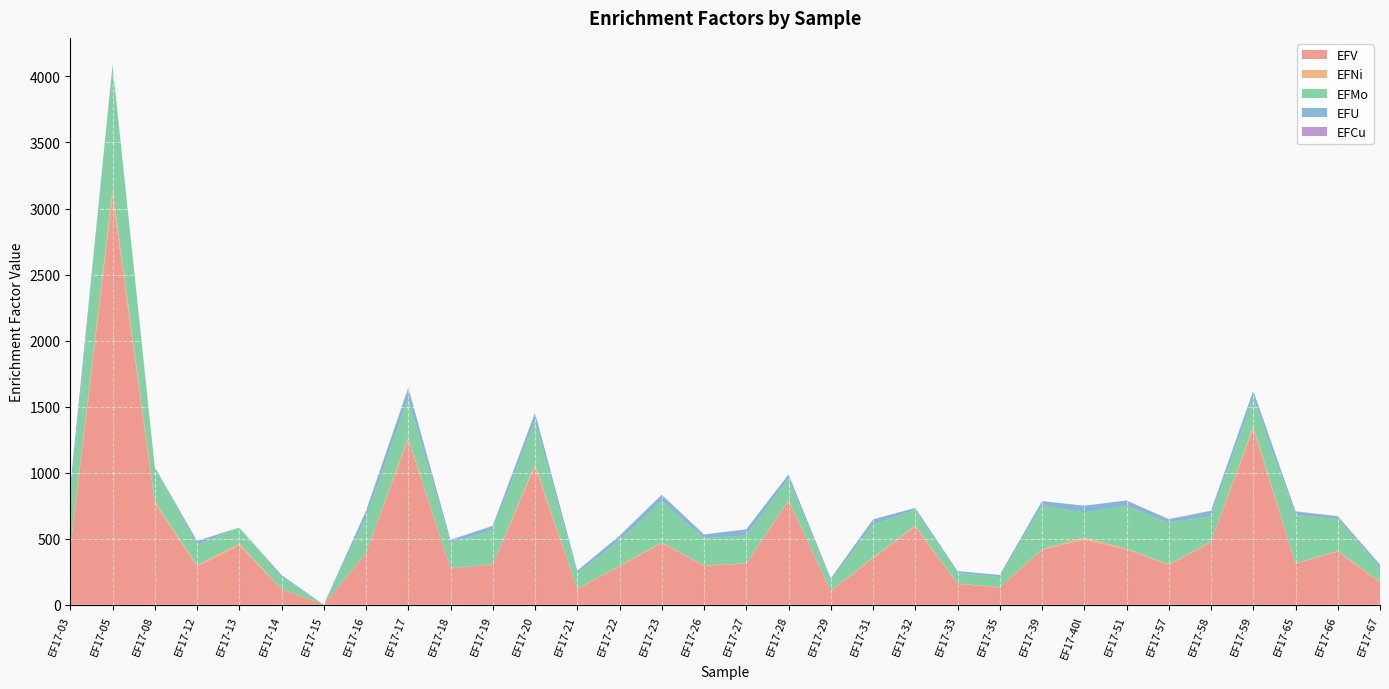

Reading left to right, extract all data points from this chart.

EFV: EF17-03=418.9	EF17-05=3093.8	EF17-08=768.9	EF17-12=289.5	EF17-13=447.2	EF17-14=117.4	EF17-15=0.0	EF17-16=390.1	EF17-17=1252.2	EF17-18=274.5	EF17-19=304.5	EF17-20=1046.3	EF17-21=118.3	EF17-22=290.4	EF17-23=466.5	EF17-26=295.3	EF17-27=310.5	EF17-28=786.1	EF17-29=104.2	EF17-31=350.4	EF17-32=592.5	EF17-33=158.2	EF17-35=128.5	EF17-39=416.1	EF17-40l=491.5	EF17-51=419.1	EF17-57=300.3	EF17-58=473.4	EF17-59=1332.5	EF17-65=309.8	EF17-66=402.3	EF17-67=170.5
EFNi: EF17-03=10.0	EF17-05=53.4	EF17-08=12.3	EF17-12=9.6	EF17-13=16.0	EF17-14=2.4	EF17-15=0.0	EF17-16=2.6	EF17-17=13.9	EF17-18=1.8	EF17-19=2.0	EF17-20=17.7	EF17-21=2.1	EF17-22=4.6	EF17-23=5.0	EF17-26=2.9	EF17-27=2.6	EF17-28=6.0	EF17-29=1.9	EF17-31=6.8	EF17-32=7.0	EF17-33=3.6	EF17-35=1.8	EF17-39=4.7	EF17-40l=16.8	EF17-51=6.4	EF17-57=4.8	EF17-58=4.7	EF17-59=17.3	EF17-65=3.8	EF17-66=4.1	EF17-67=6.0
EFMo: EF17-03=389.8	EF17-05=940.3	EF17-08=260.9	EF17-12=155.1	EF17-13=120.5	EF17-14=88.7	EF17-15=0.0	EF17-16=265.7	EF17-17=294.4	EF17-18=192.7	EF17-19=259.1	EF17-20=322.3	EF17-21=116.7	EF17-22=191.9	EF17-23=311.6	EF17-26=204.6	EF17-27=211.1	EF17-28=161.0	EF17-29=75.6	EF17-31=248.8	EF17-32=119.0	EF17-33=79.5	EF17-35=78.8	EF17-39=329.8	EF17-40l=191.0	EF17-51=325.4	EF17-57=315.0	EF17-58=193.6	EF17-59=215.0	EF17-65=365.2	EF17-66=243.0	EF17-67=105.7
EFU: EF17-03=75.5	EF17-05=0.0	EF17-08=0.0	EF17-12=27.0	EF17-13=0.0	EF17-14=16.0	EF17-15=0.0	EF17-16=50.8	EF17-17=80.0	EF17-18=21.3	EF17-19=30.8	EF17-20=66.4	EF17-21=19.7	EF17-22=34.0	EF17-23=47.4	EF17-26=28.1	EF17-27=45.6	EF17-28=33.6	EF17-29=16.8	EF17-31=38.7	EF17-32=14.4	EF17-33=13.5	EF17-35=15.5	EF17-39=32.1	EF17-40l=50.4	EF17-51=35.9	EF17-57=25.6	EF17-58=38.3	EF17-59=54.5	EF17-65=25.6	EF17-66=18.5	EF17-67=21.2
EFCu: EF17-03=0.0	EF17-05=0.0	EF17-08=0.0	EF17-12=2.4	EF17-13=0.0	EF17-14=0.5	EF17-15=0.0	EF17-16=2.1	EF17-17=3.1	EF17-18=1.1	EF17-19=1.6	EF17-20=0.0	EF17-21=0.9	EF17-22=1.7	EF17-23=2.7	EF17-26=1.5	EF17-27=1.9	EF17-28=0.0	EF17-29=0.5	EF17-31=1.8	EF17-32=0.0	EF17-33=0.0	EF17-35=0.7	EF17-39=2.2	EF17-40l=0.0	EF17-51=2.8	EF17-57=2.5	EF17-58=2.3	EF17-59=0.0	EF17-65=2.7	EF17-66=2.9	EF17-67=0.0